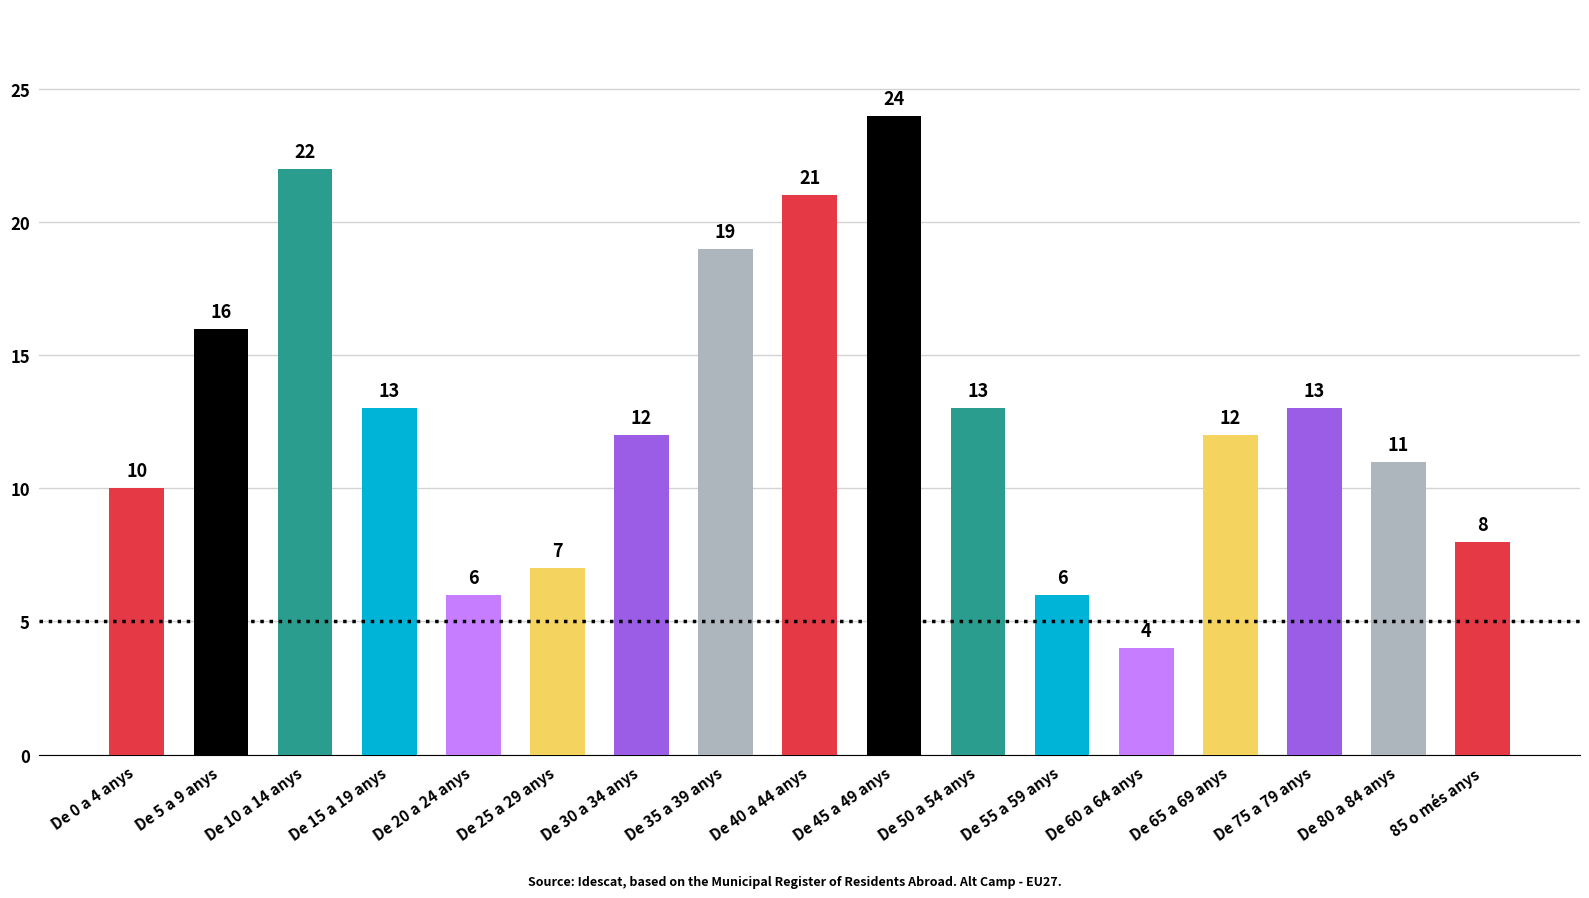

Are the bars grouped side by side (vs. stacked)?

No